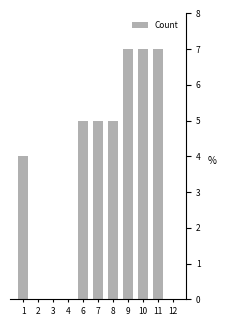

Are the bars horizontal?

No